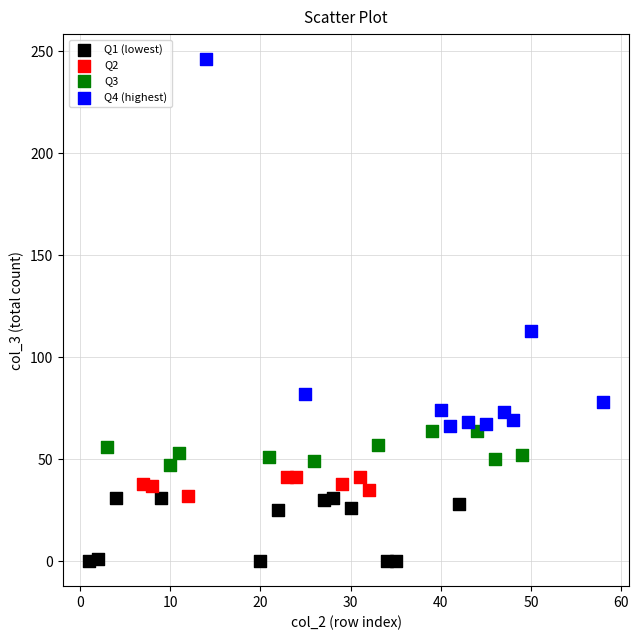

What are all the series names shown in the legend?

Q1 (lowest), Q2, Q3, Q4 (highest)